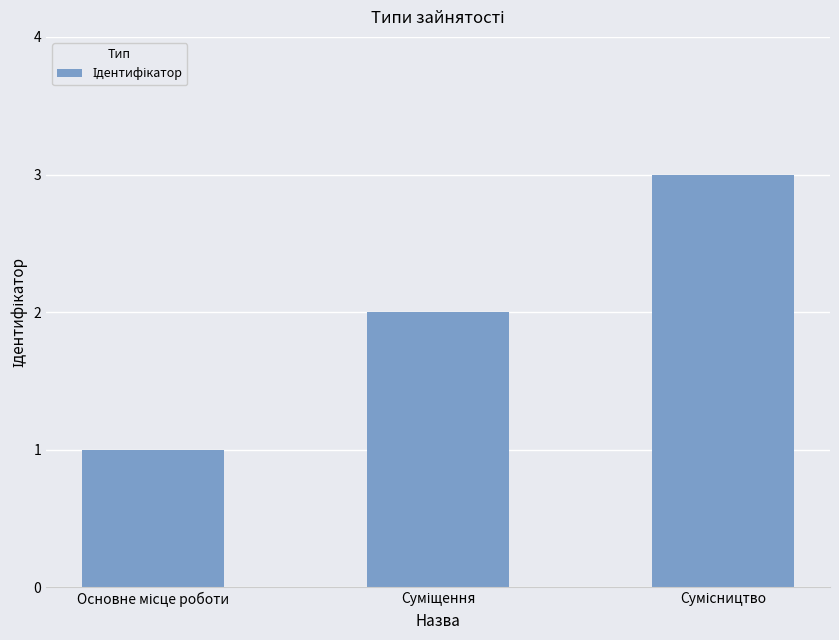

Count the values in the range 1 to 3.

3